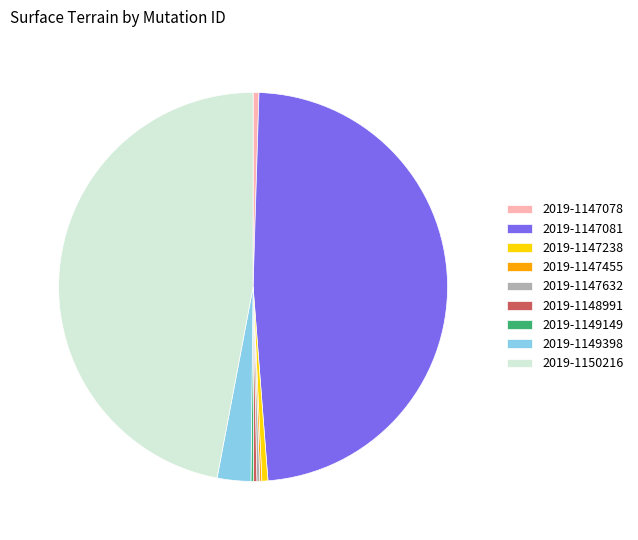

Which category has the biggest portion of the pie?

2019-1147081